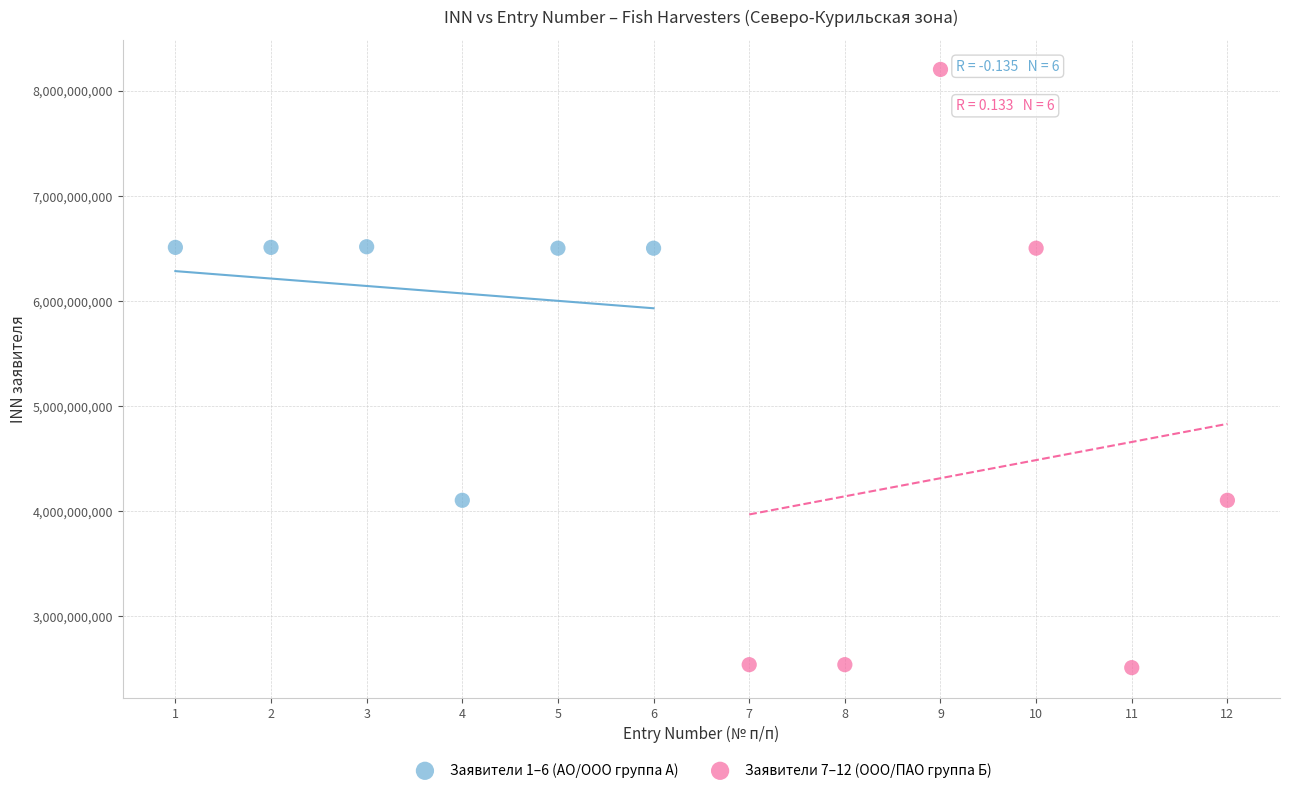

Which series contains the highest Y value?

Заявители 7–12 (ООО/ПАО группа Б)